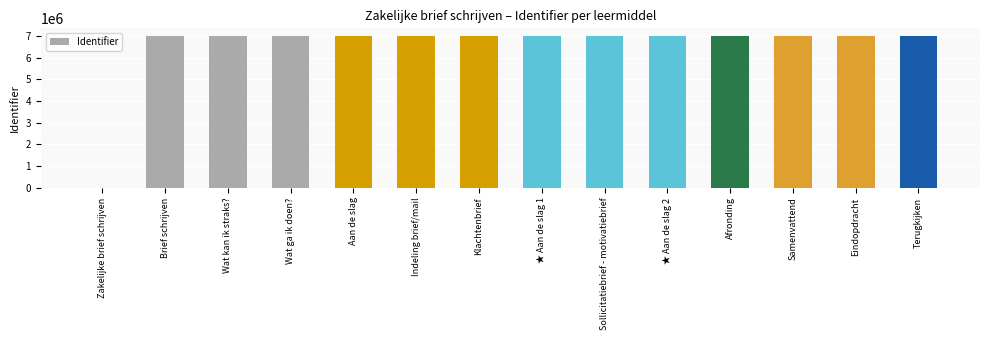

What is the sum of the values at Samenvattend and ★ Aan de slag 1?

14010303